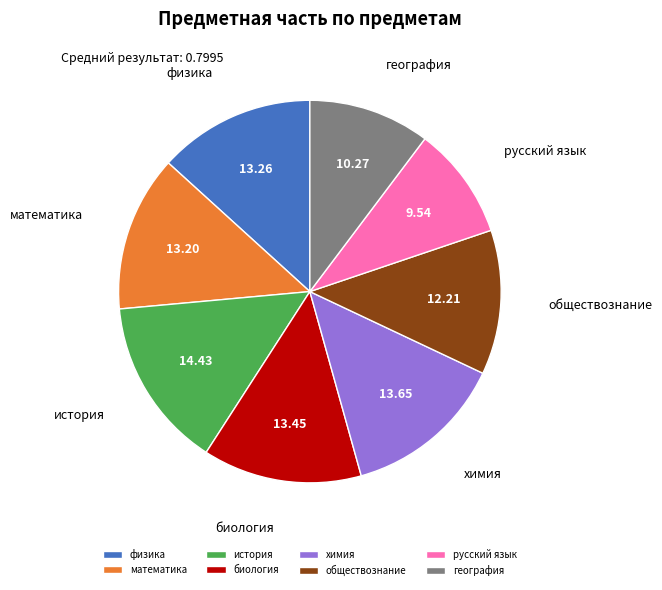

Does история represent more than half of the total?

No